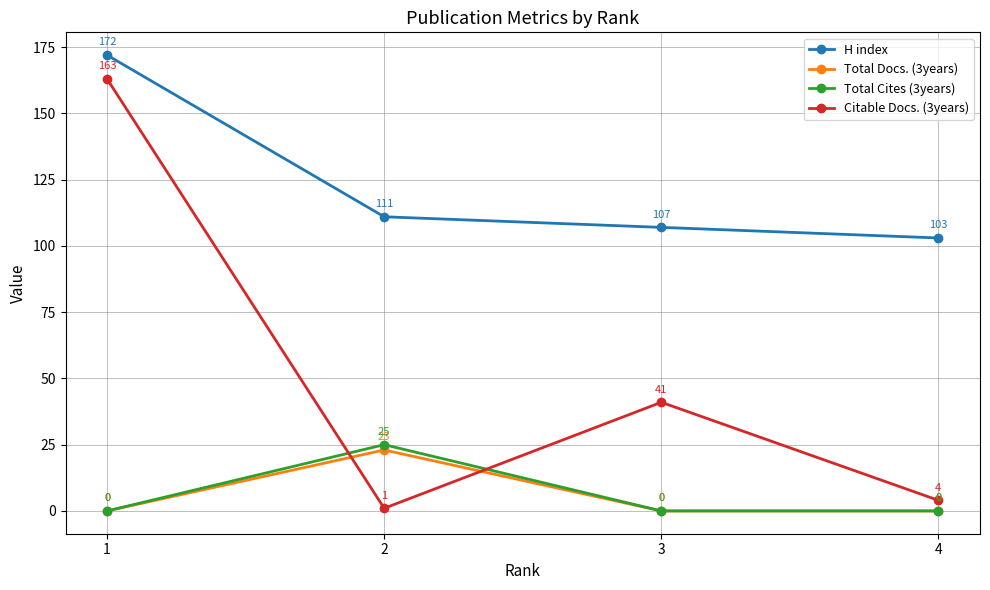

Reading left to right, extract all data points from this chart.

H index: 1=172	2=111	3=107	4=103
Total Docs. (3years): 1=0	2=23	3=0	4=0
Total Cites (3years): 1=0	2=25	3=0	4=0
Citable Docs. (3years): 1=163	2=1	3=41	4=4